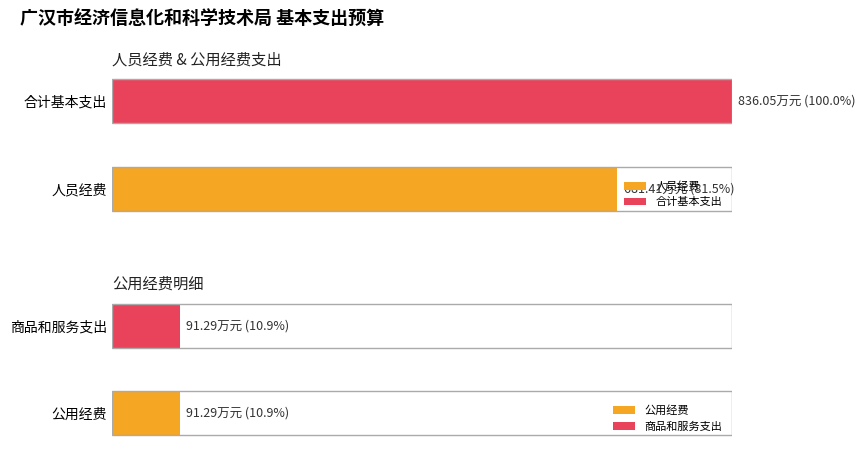

What is the label of the 2nd bar from the left?

商品和服务支出